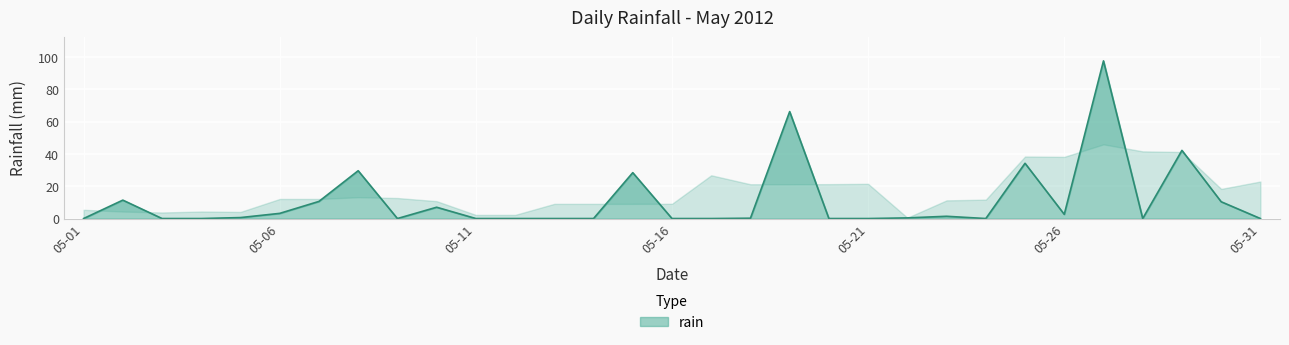

What is the maximum value shown in the chart?

97.6